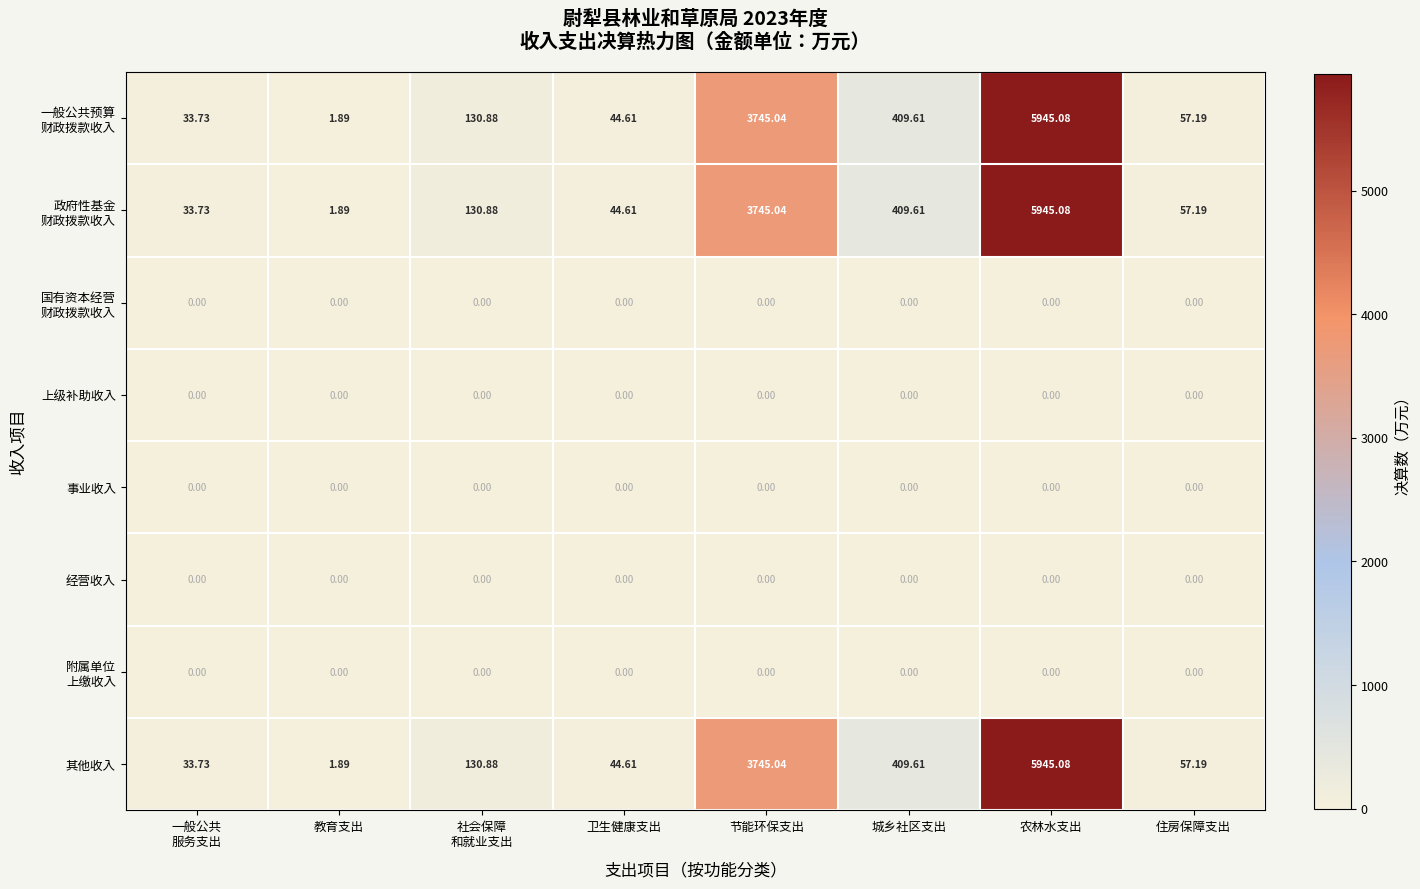

At which category does the chart reach its peak across all series?

农林水支出